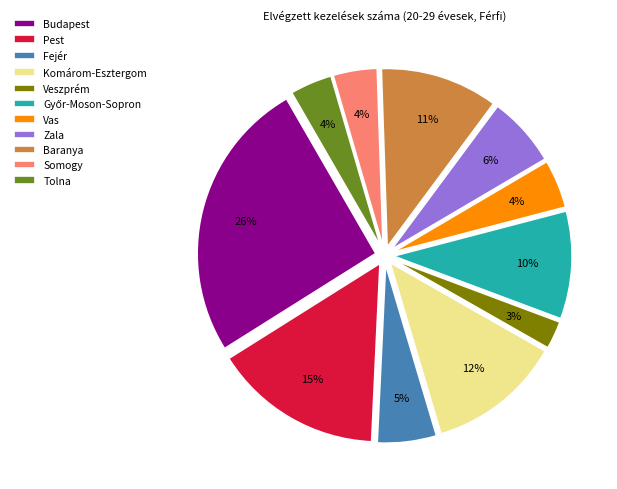

What is the ratio of the value at Budapest to the value at Baranya?

2.4